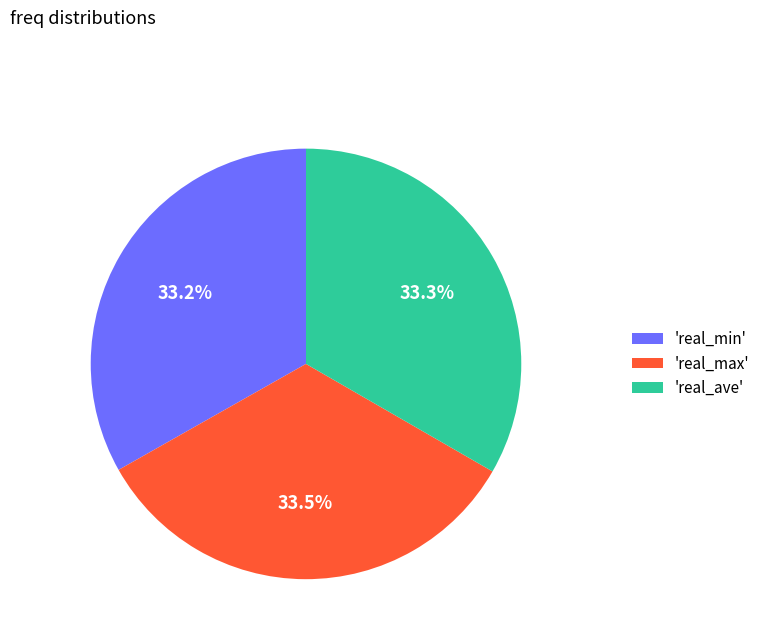

Does 'real_max' represent more than half of the total?

No